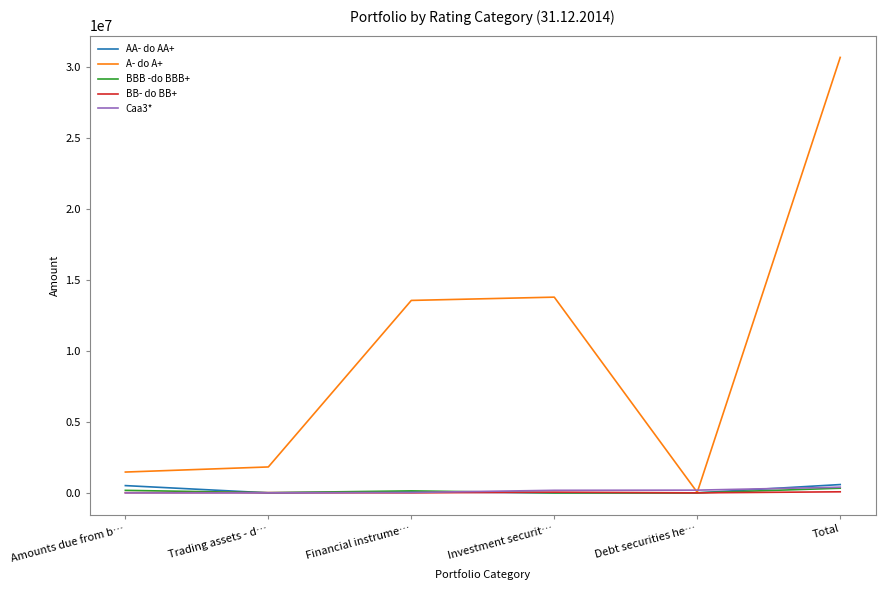

Does the chart have visible grid lines?

No